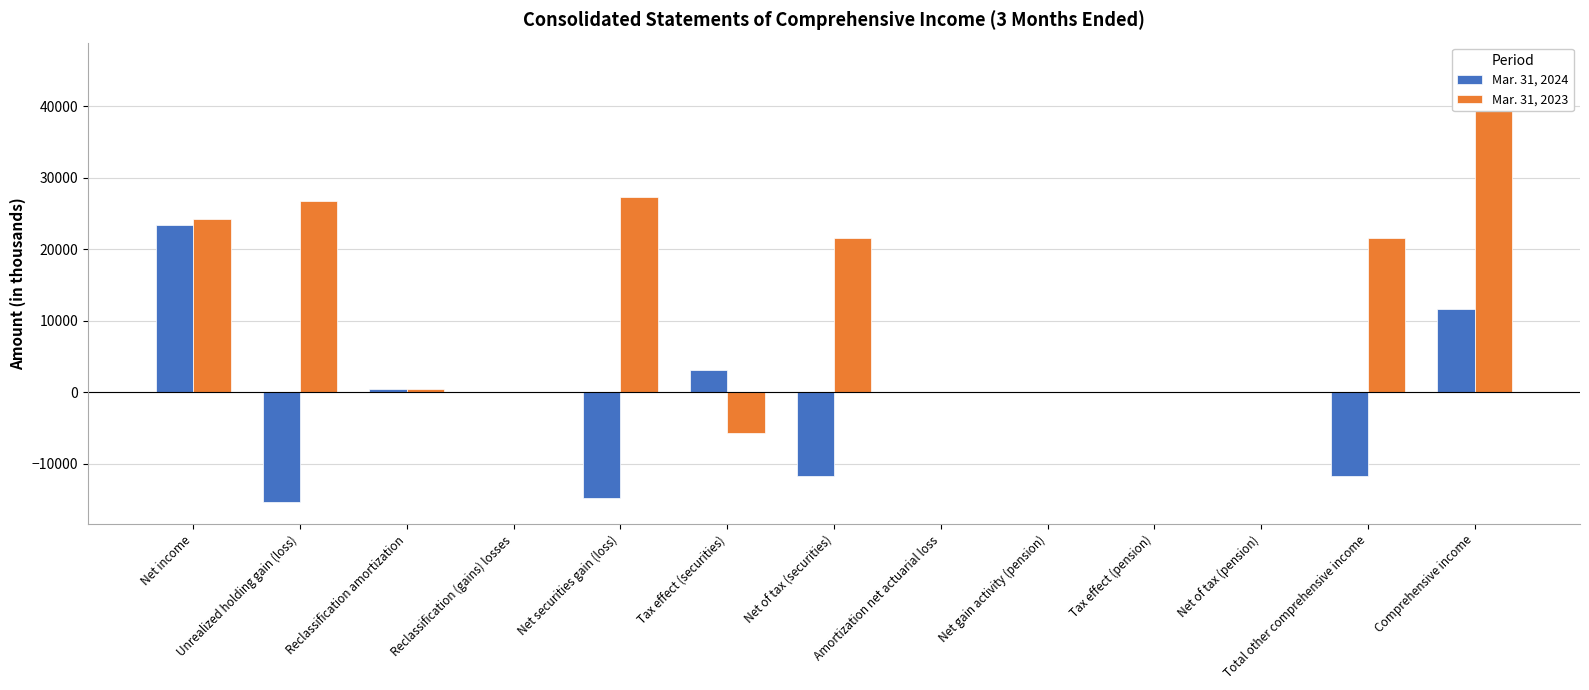

Does the chart contain stacked bars?

No